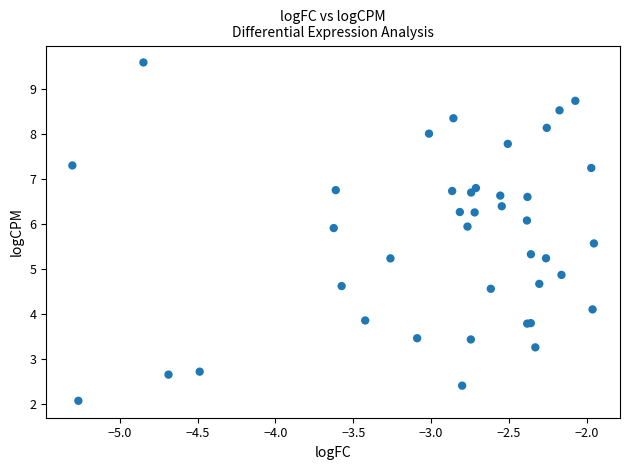

What Y value in the scatter plot is closest to 5?

4.9